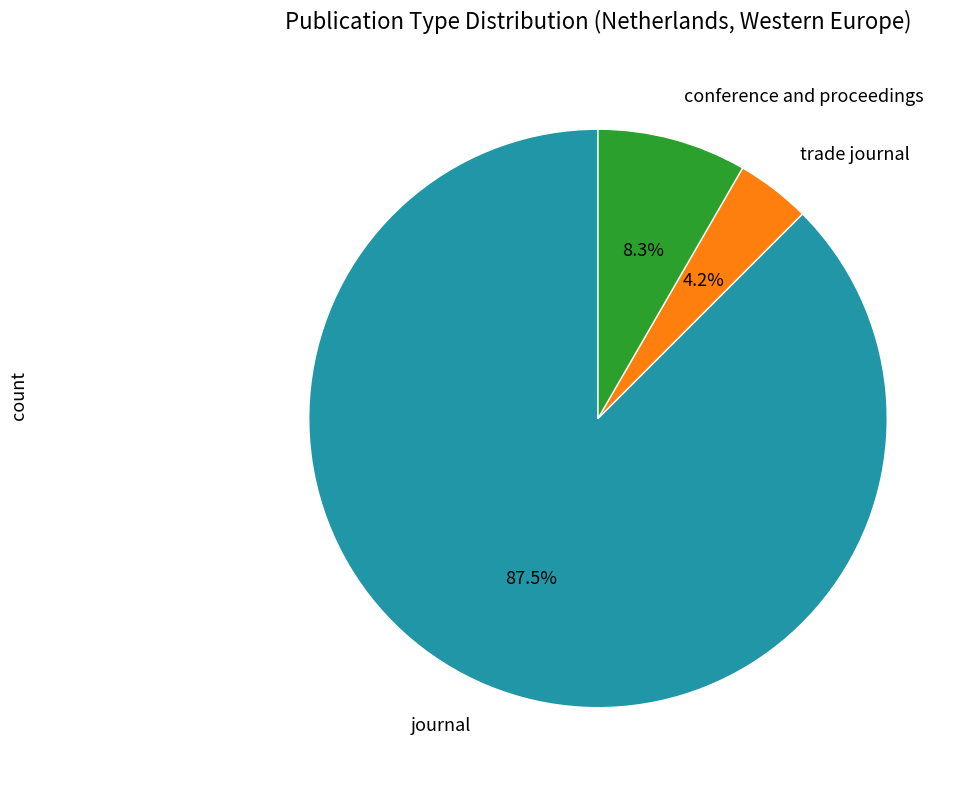

Does any single category account for the majority?

Yes